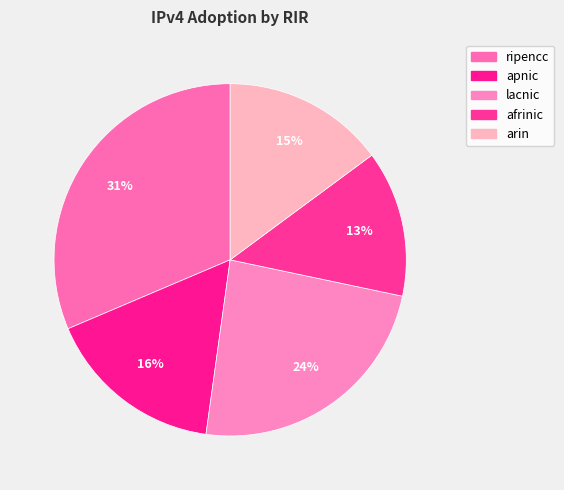

Is it true that afrinic is 13% of the pie?

True